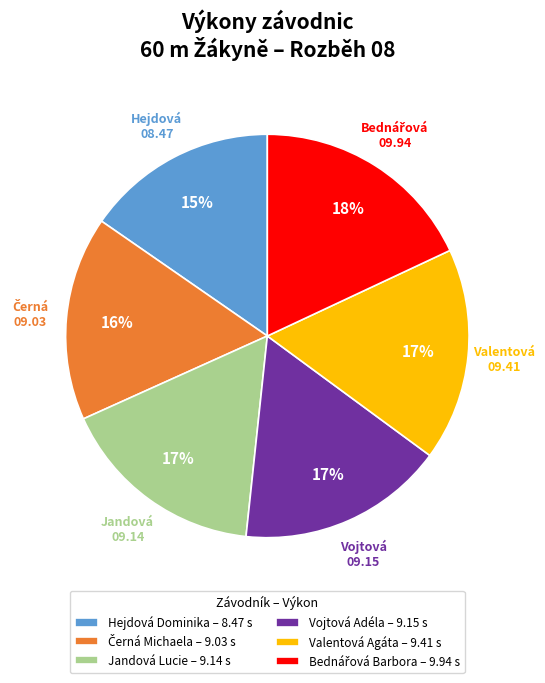

Which category has the smallest portion of the pie?

Hejdová Dominika